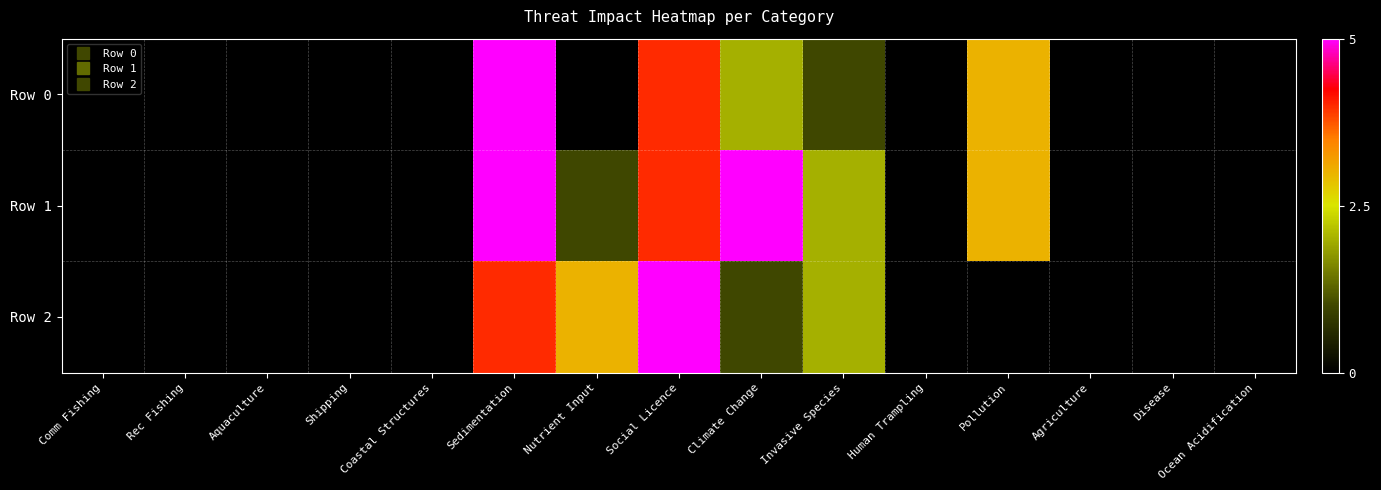

What is the total value across all series at Social Licence?

13